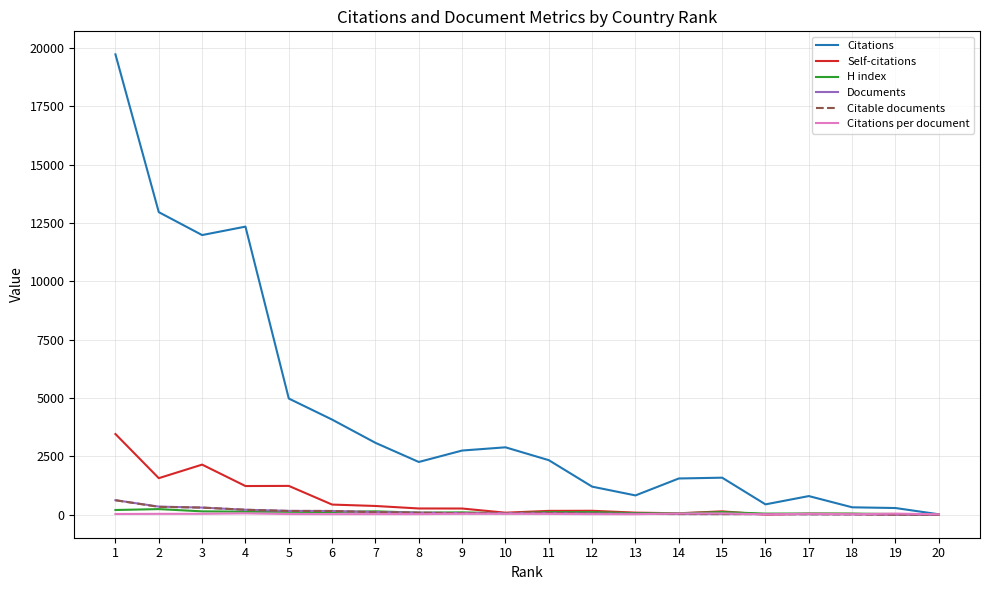

Where is Self-citations nearest to the value 1729?

2